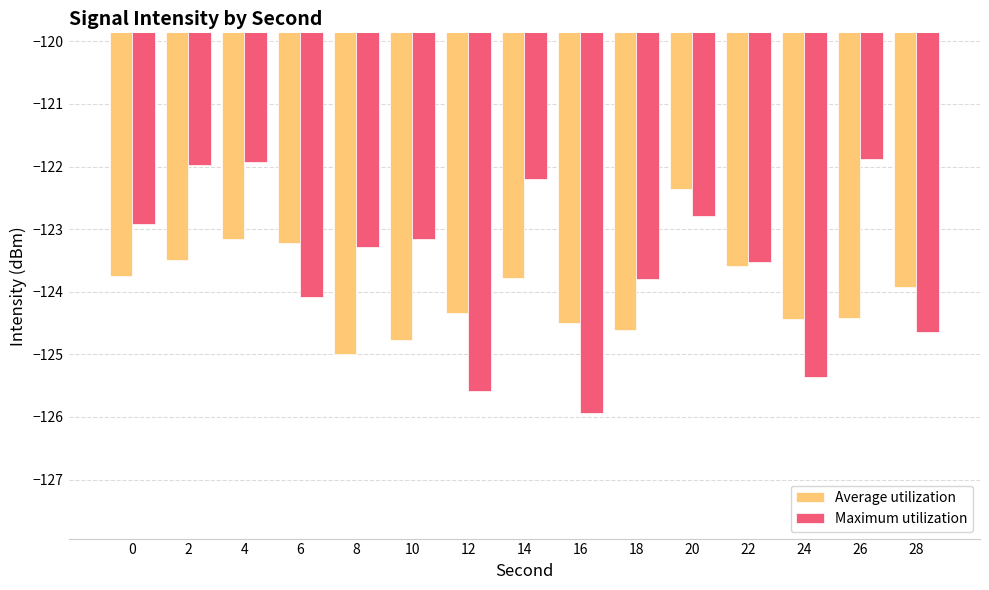

What are all the series names shown in the legend?

Average utilization, Maximum utilization